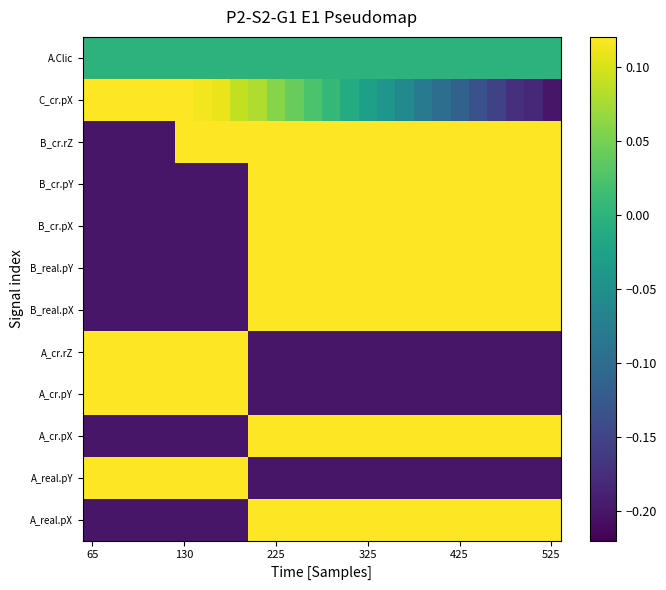

Count the number of categories in the chart.

26